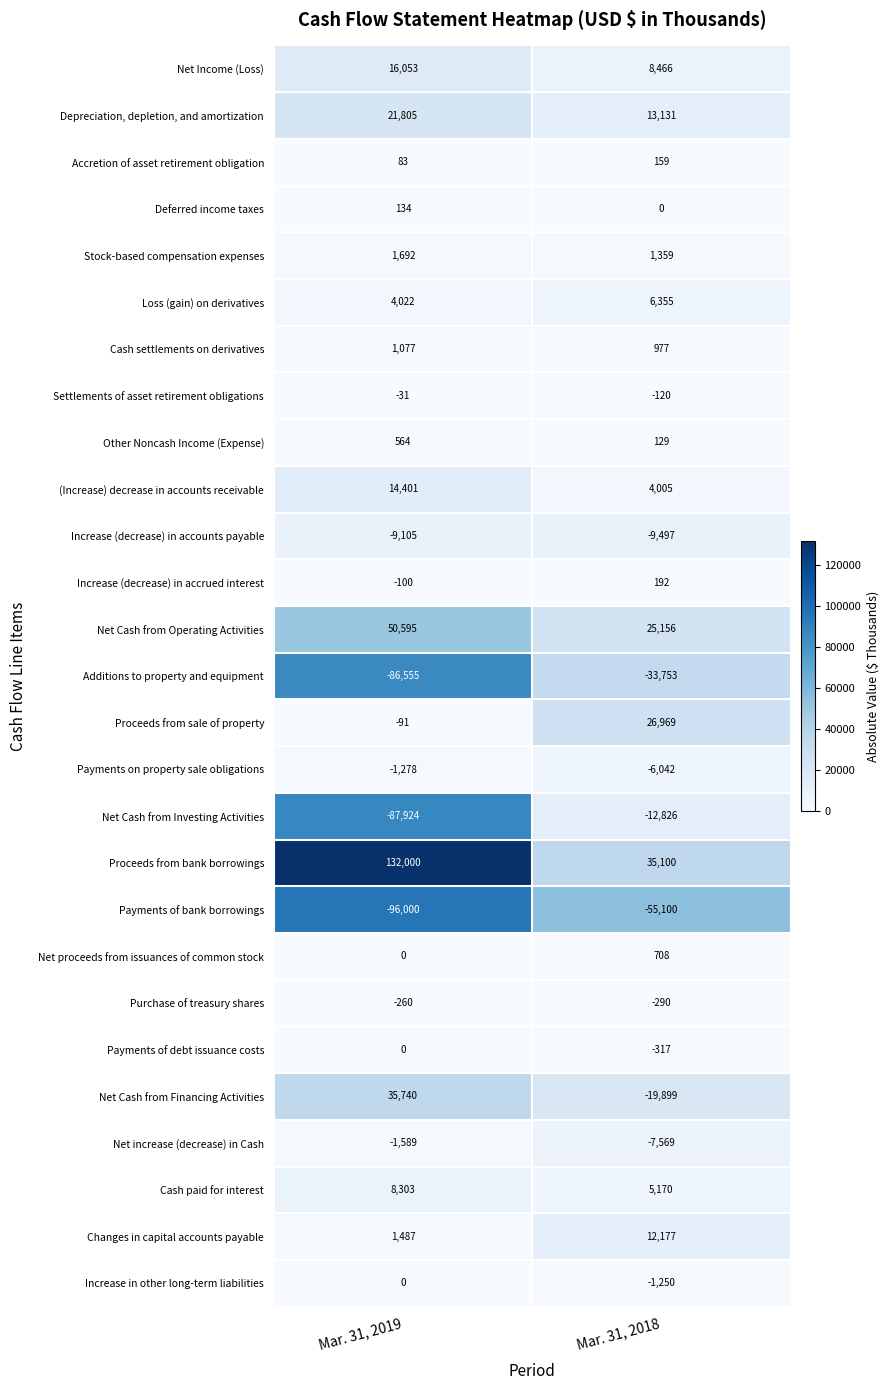

Is the value of Other Noncash Income (Expense) at Mar. 31, 2018 greater than the value of Cash paid for interest at Mar. 31, 2019?

No